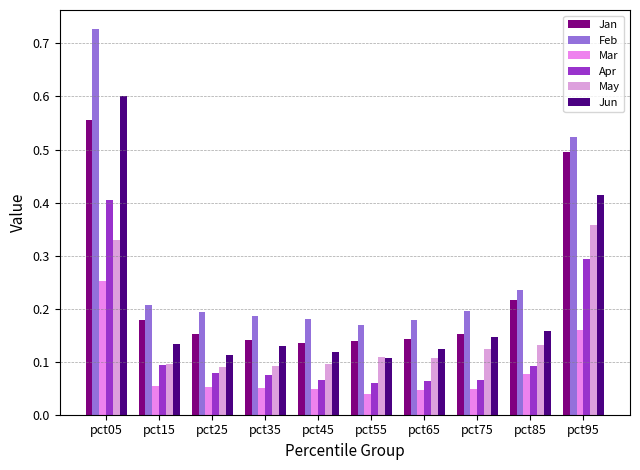

Does the chart contain any negative values?

No